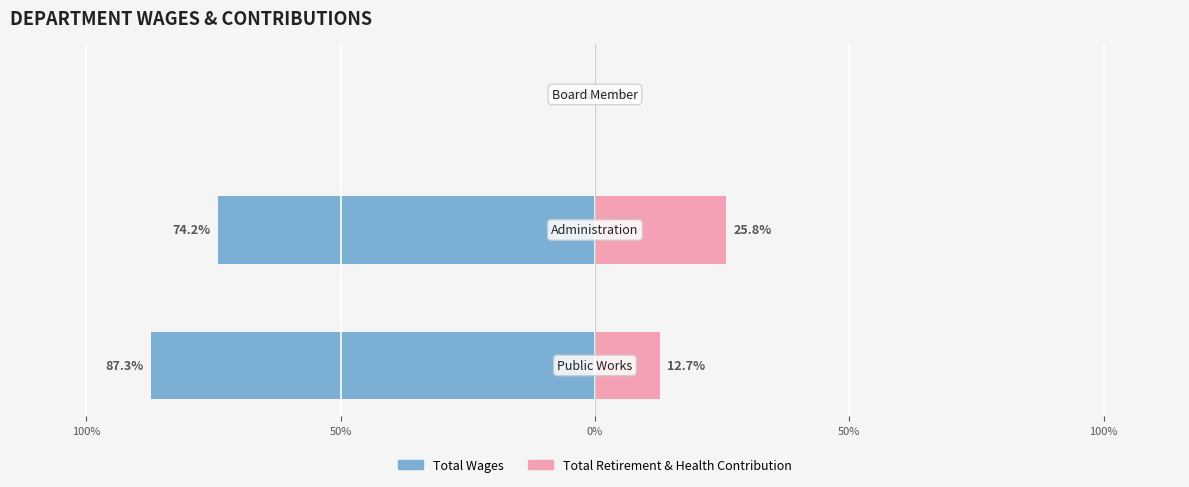

True or false: Total Wages has a value of 0.0 at 50%.

True